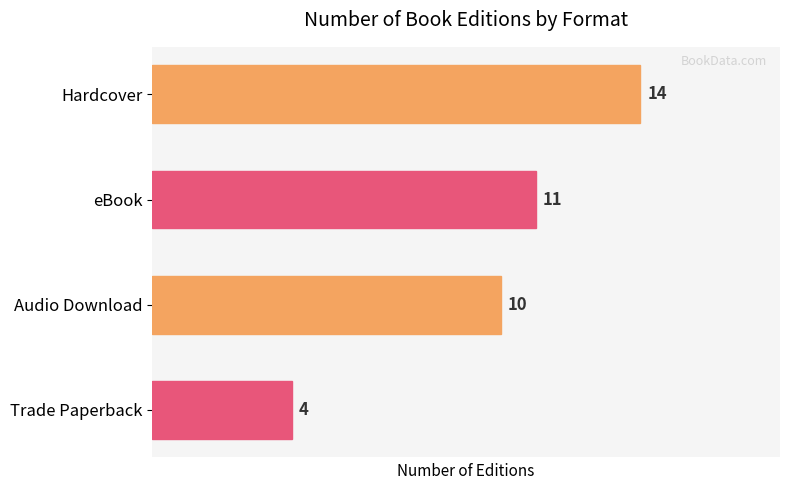

List the labels in order of value, largest first.

Hardcover, eBook, Audio Download, Trade Paperback